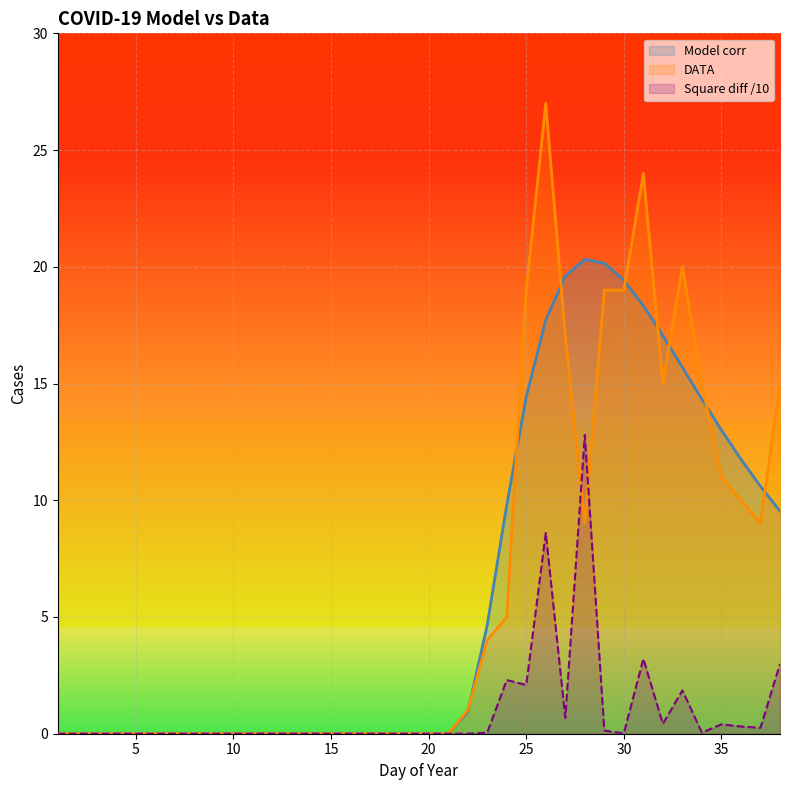

Is it true that DATA equals 0.0 at 6?

True